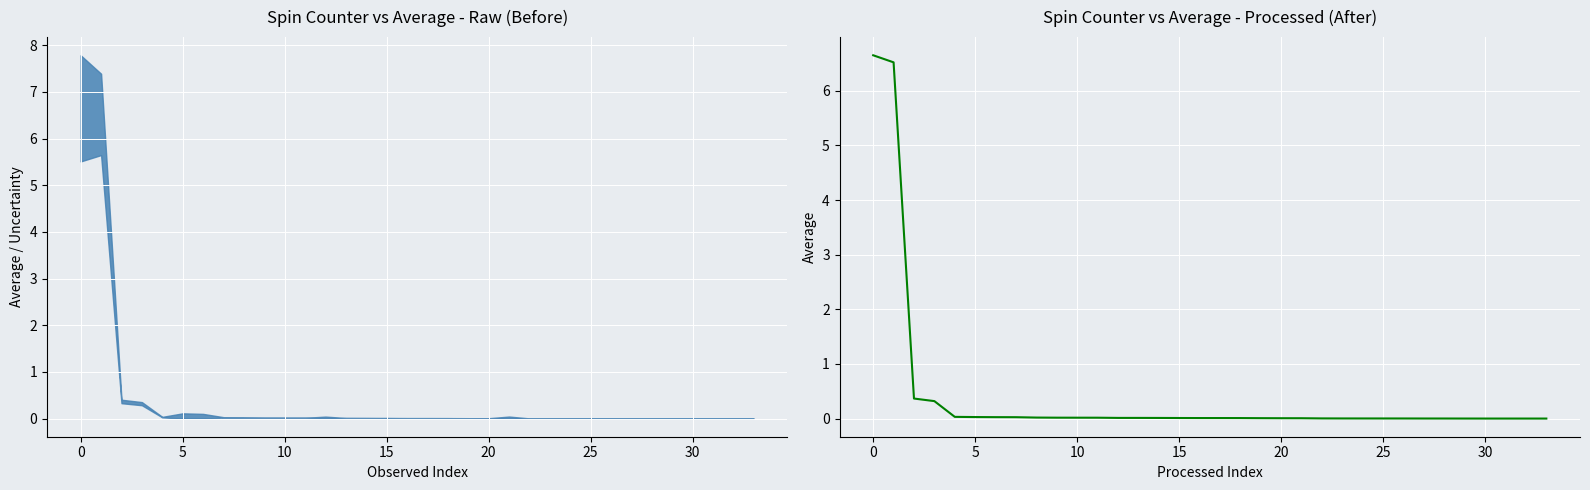

What is the difference between the second highest and second lowest values?

6.5